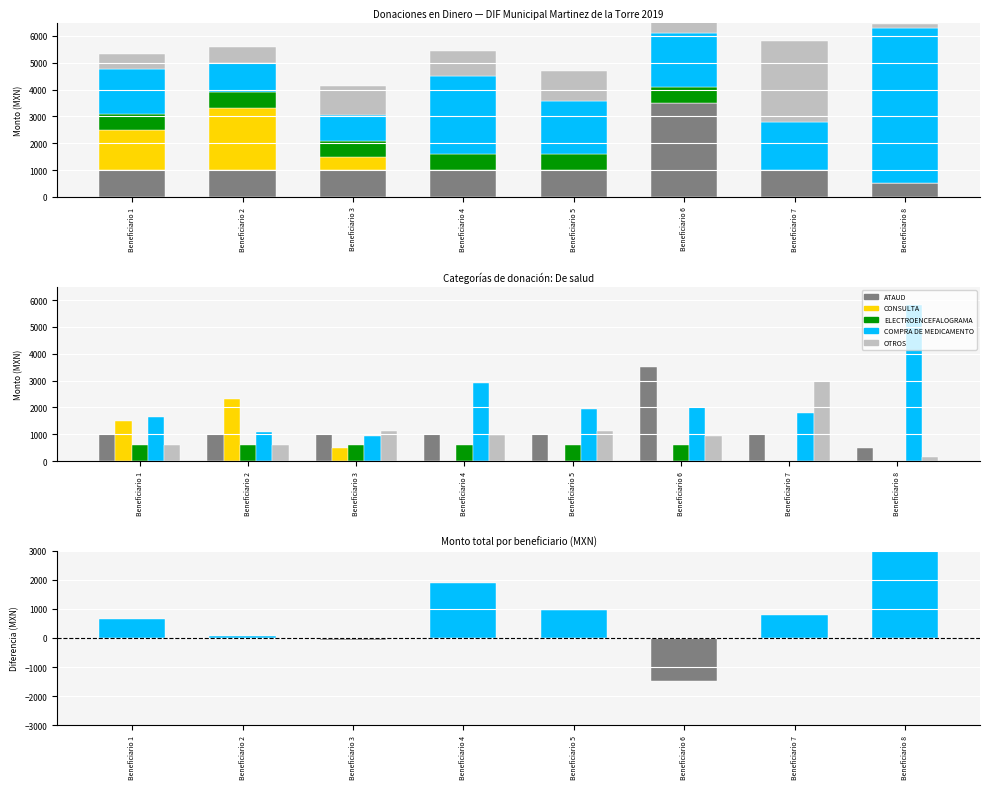

What is the smallest value displayed?

-1487.0